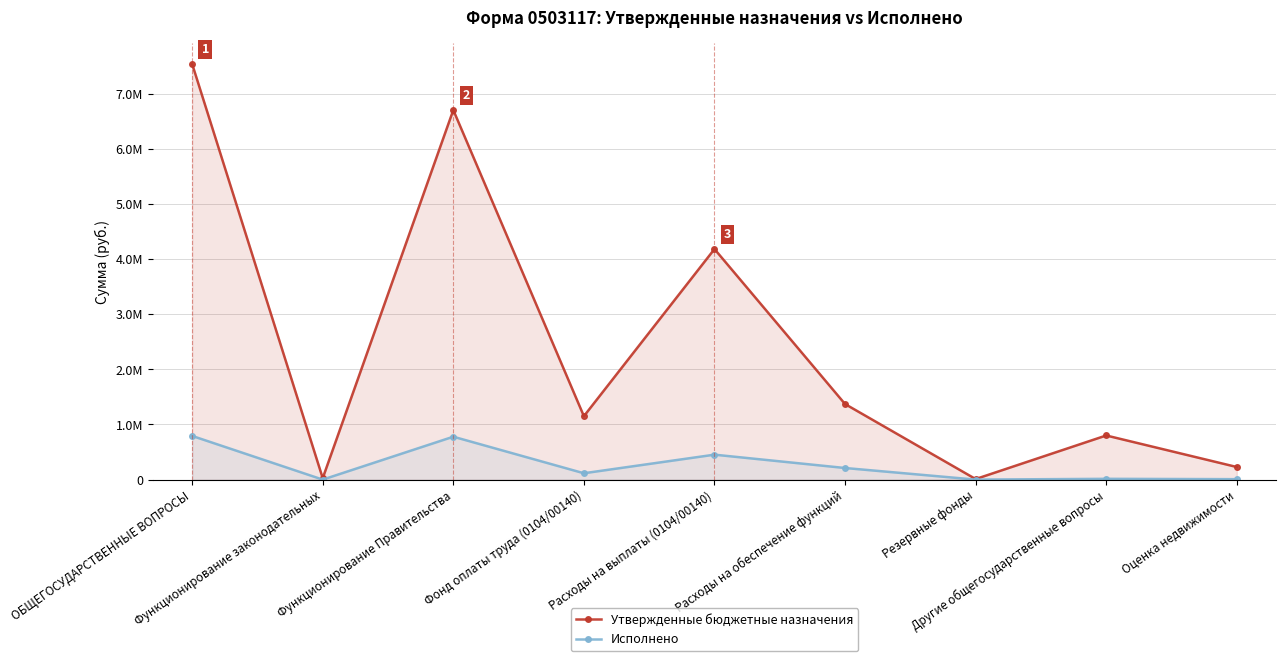

True or false: Исполнено and Утвержденные бюджетные назначения cross at least once.

False